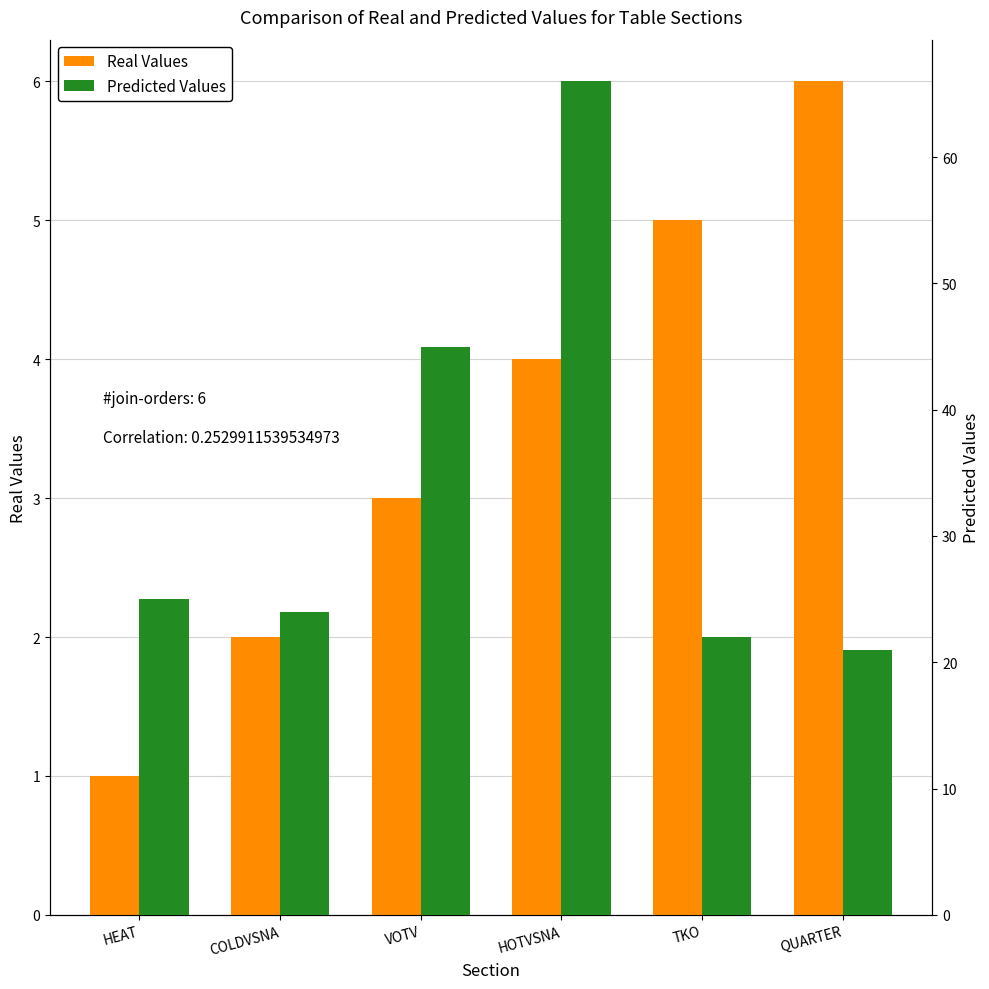

What is the value of the Real Values bar at the 5th from the left?

5